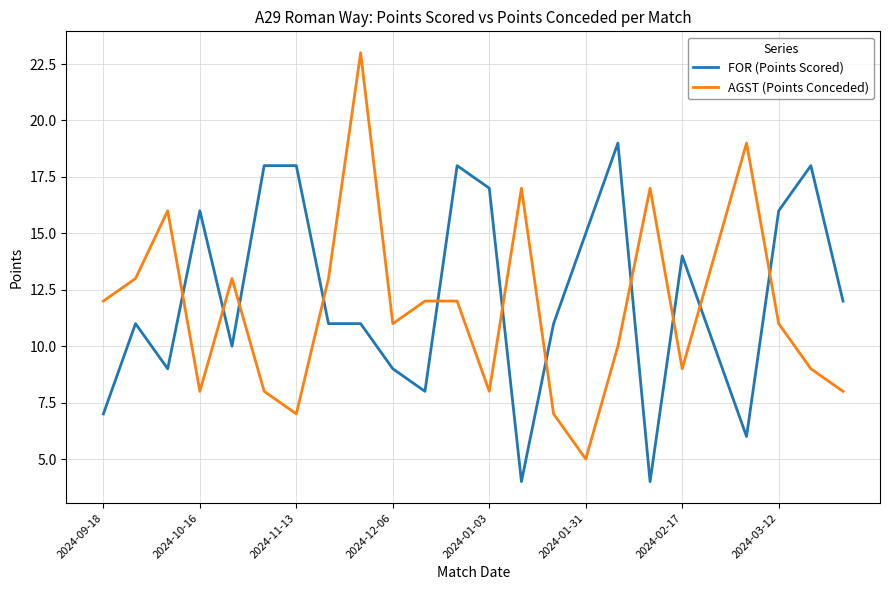

Which series has the widest spread of values?

AGST (Points Conceded)